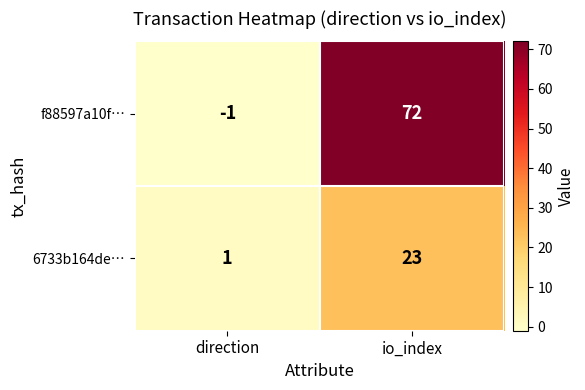

The value of f88597a10f… at direction is -1. True or false?

True